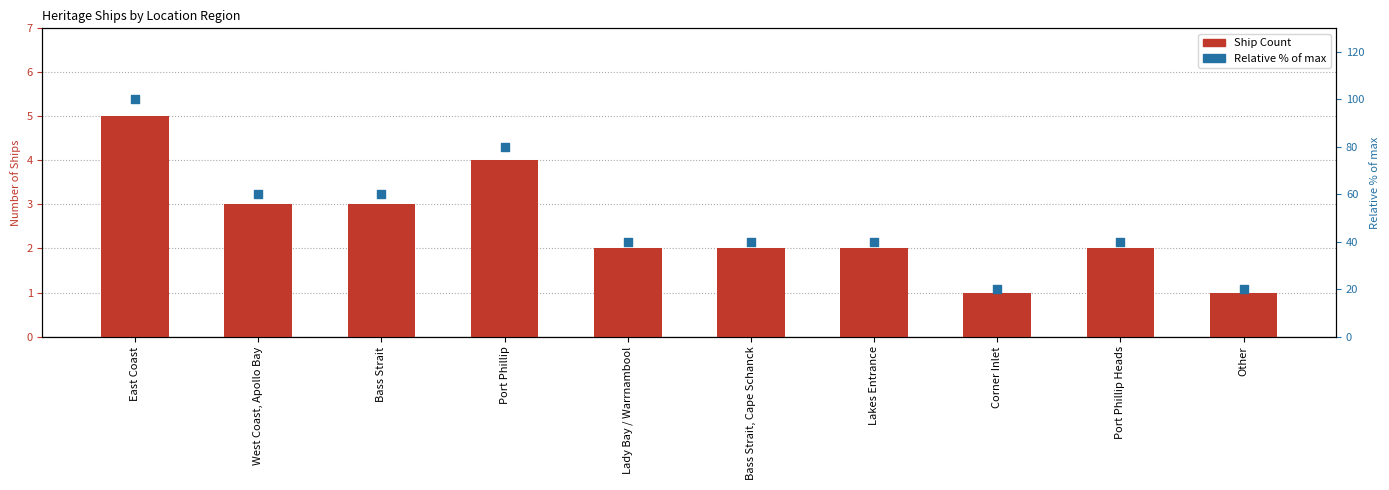

What is the total value across all series at East Coast?

105